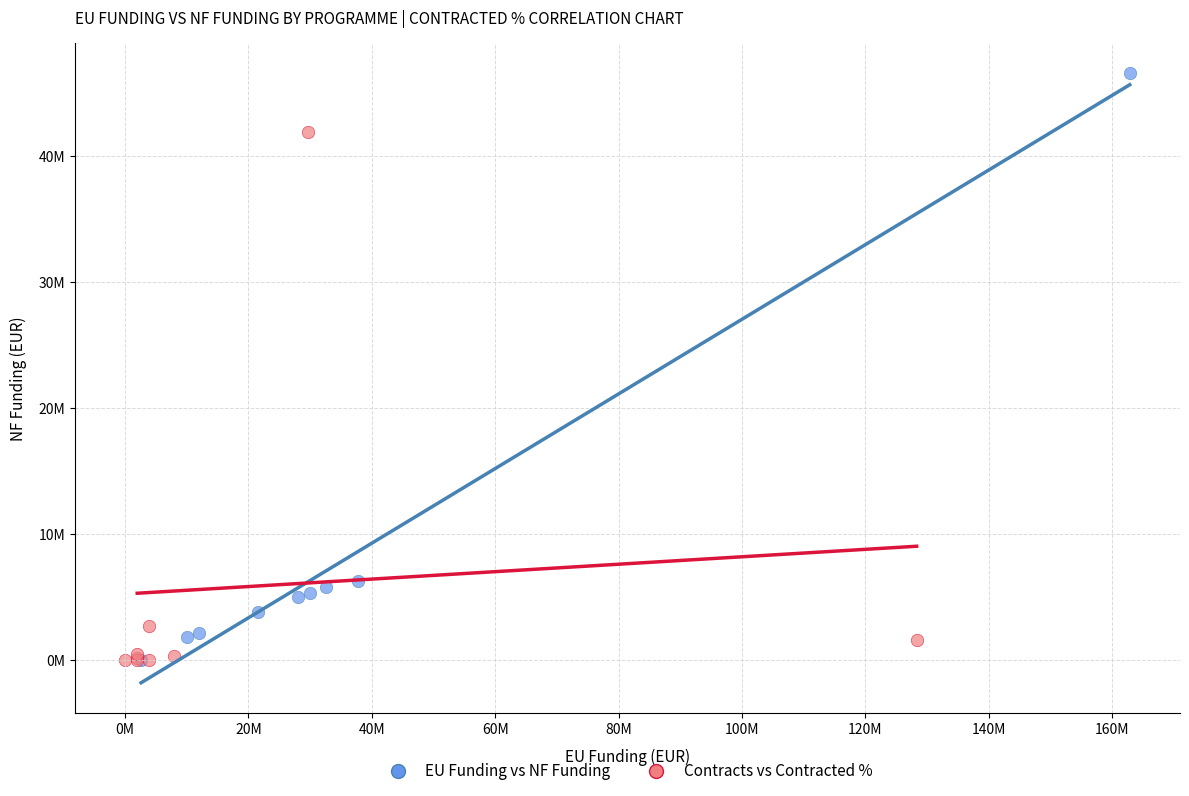

What are all the series names shown in the legend?

EU Funding vs NF Funding, Contracts vs Contracted %